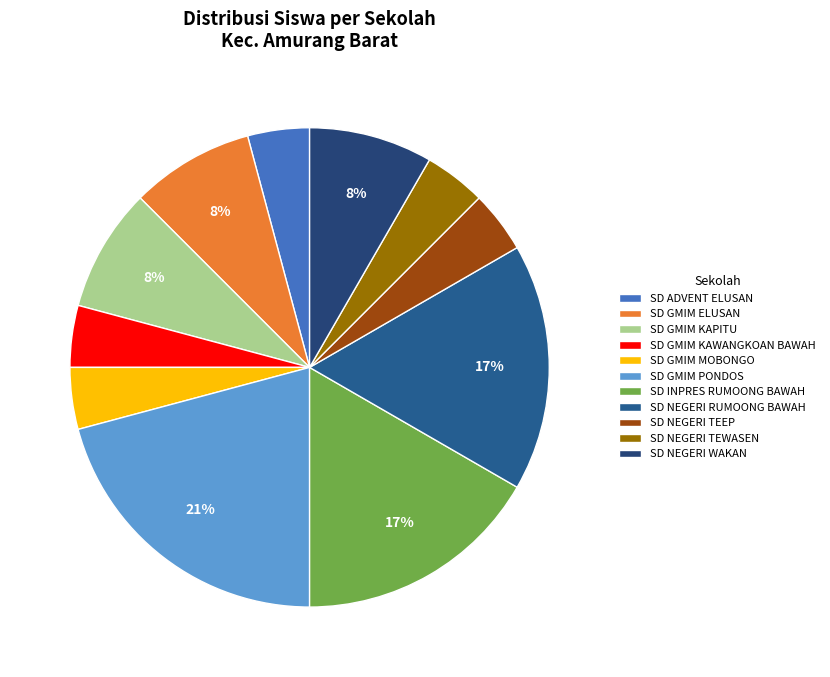

Which category has the smallest portion of the pie?

SD ADVENT ELUSAN